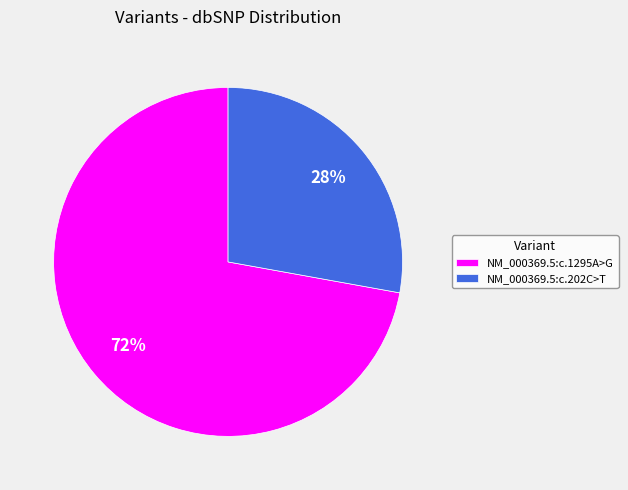

How many segments does this pie chart have?

2